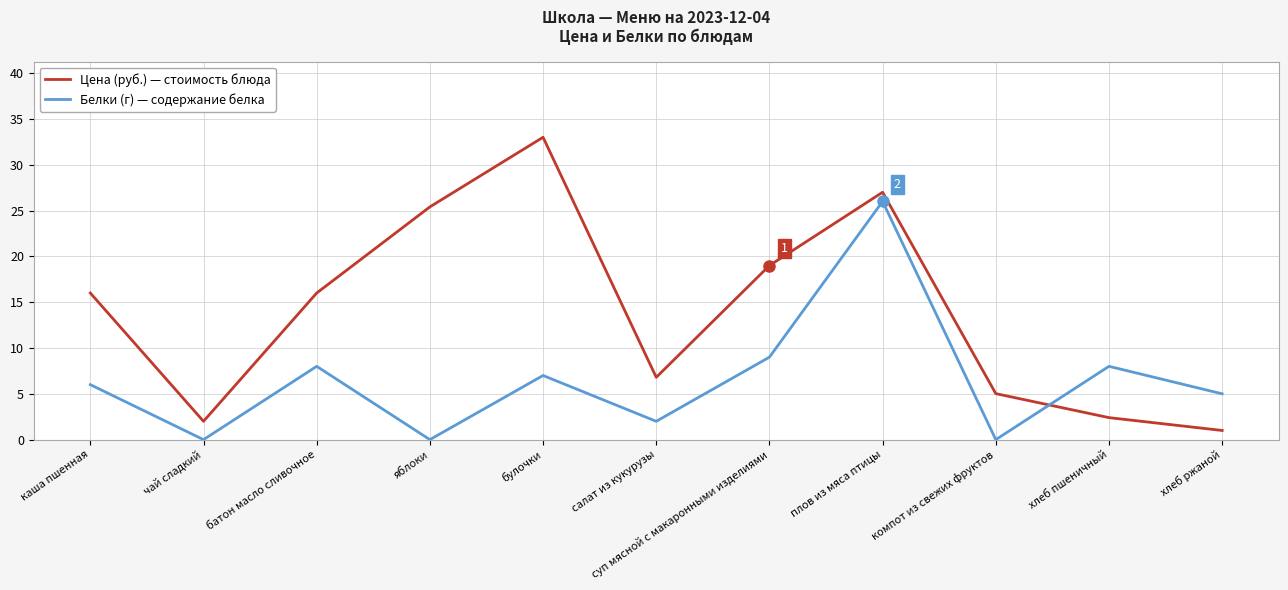

What position from the right is плов из мяса птицы?

4